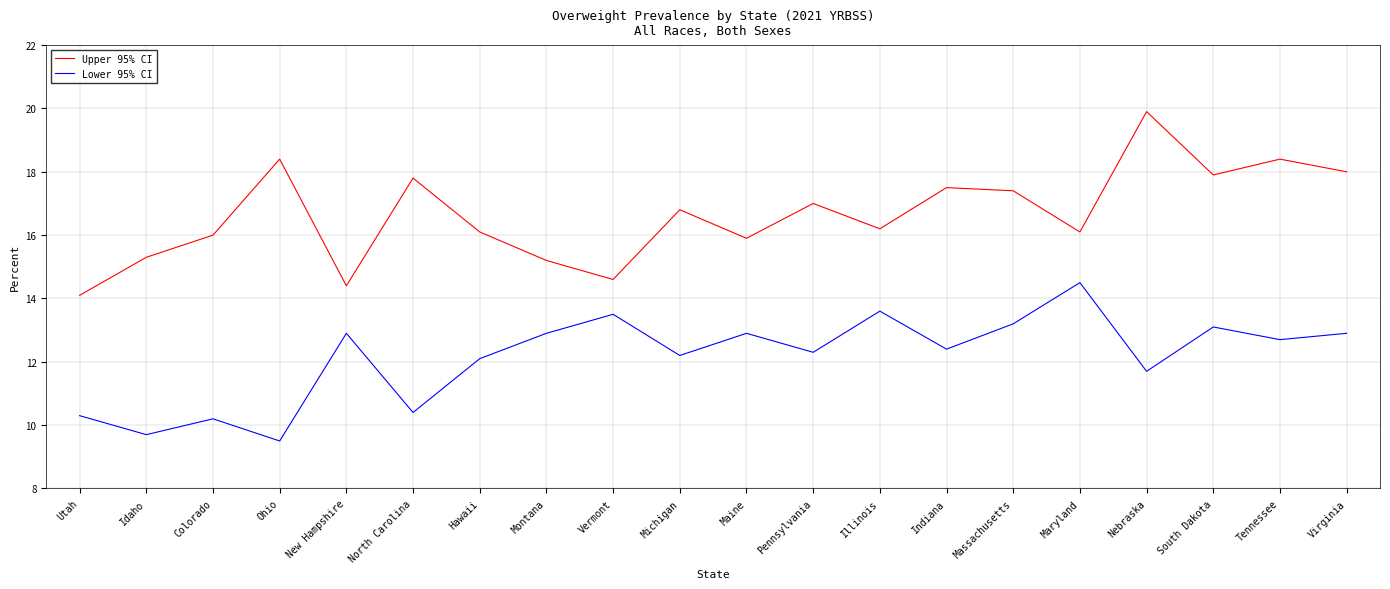

List the series in order of their overall mean, highest first.

Upper 95% CI, Lower 95% CI